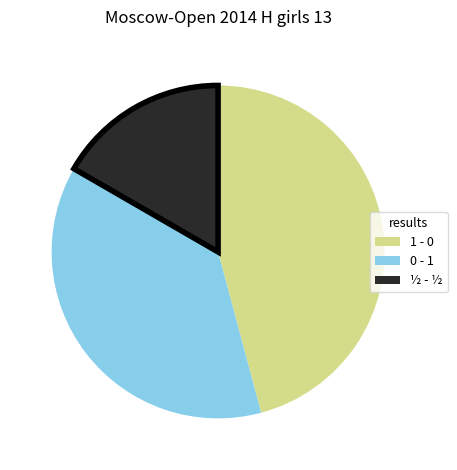

Between 0 - 1 and ½ - ½, which is larger?

0 - 1